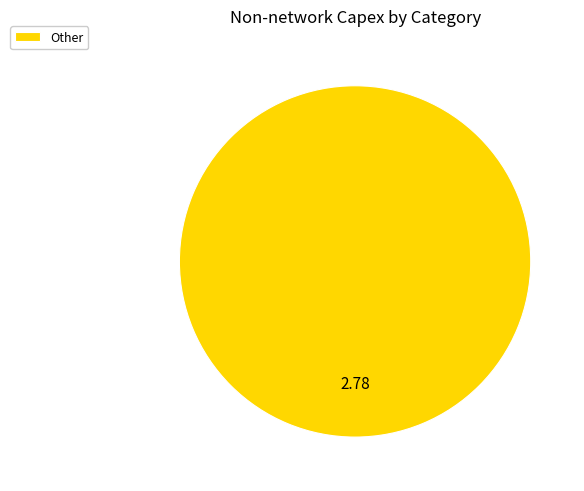

Is there any slice that represents more than half of the pie?

Yes